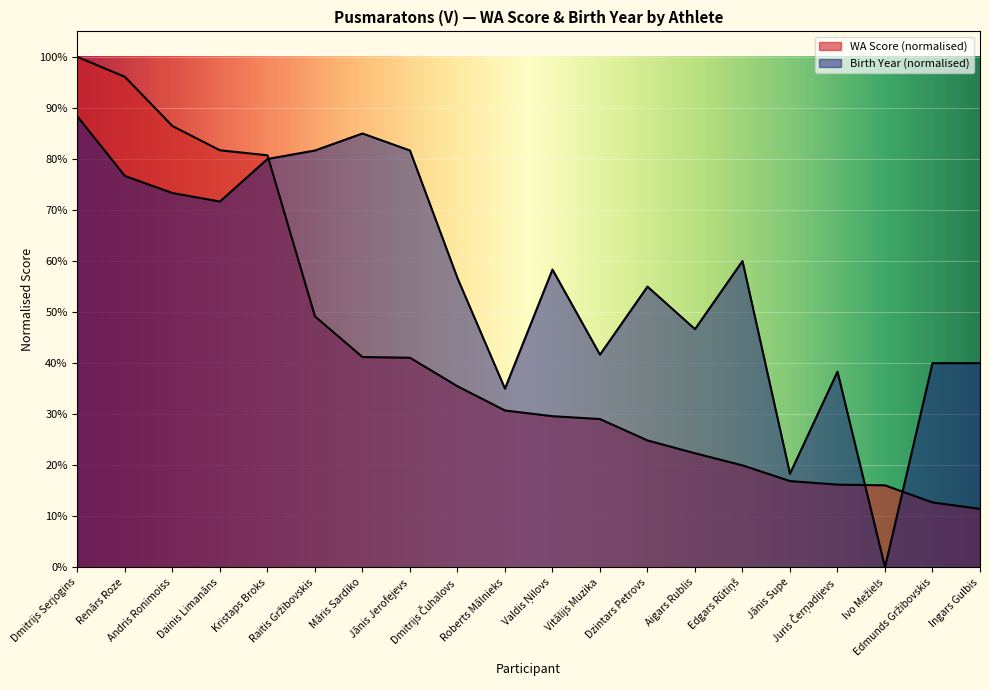

The value at Renārs Roze is 96.1. True or false?

True